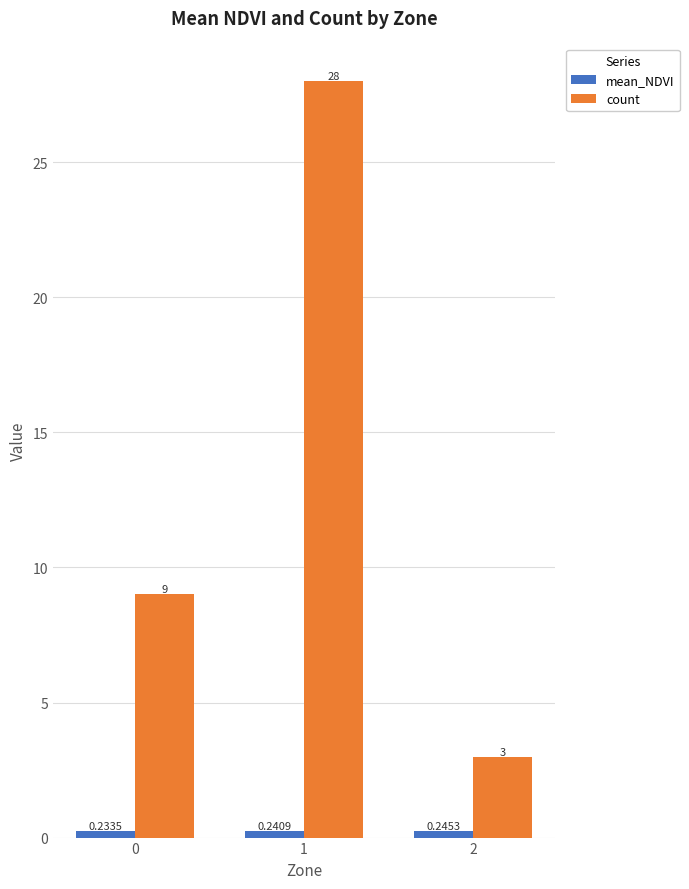

Which series has the largest total across all categories?

count